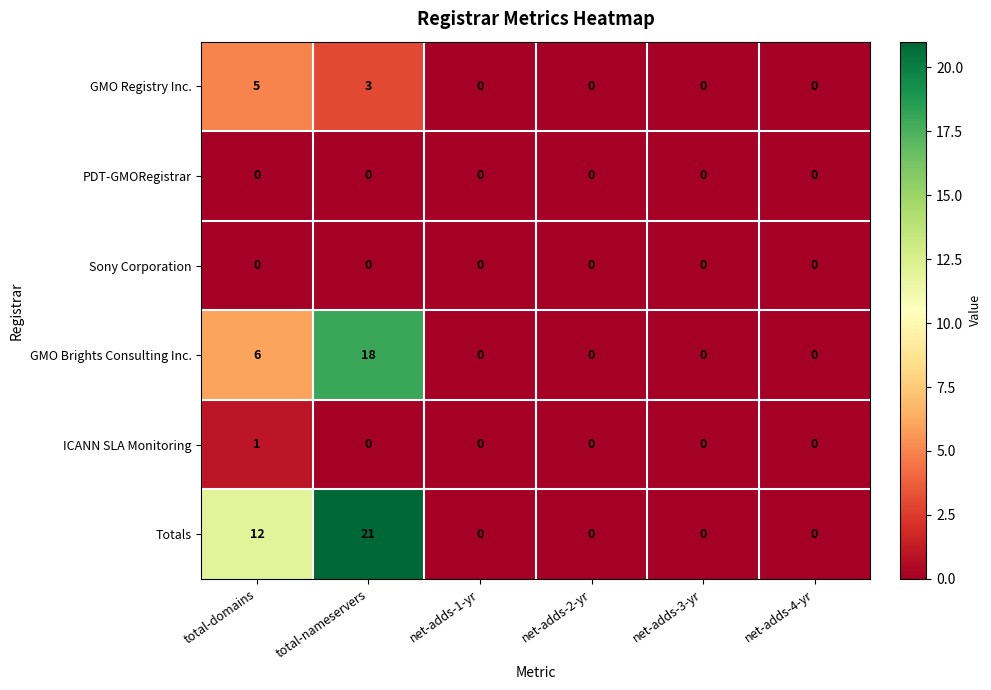

True or false: GMO Brights Consulting Inc. has a value of 0 at net-adds-2-yr.

True